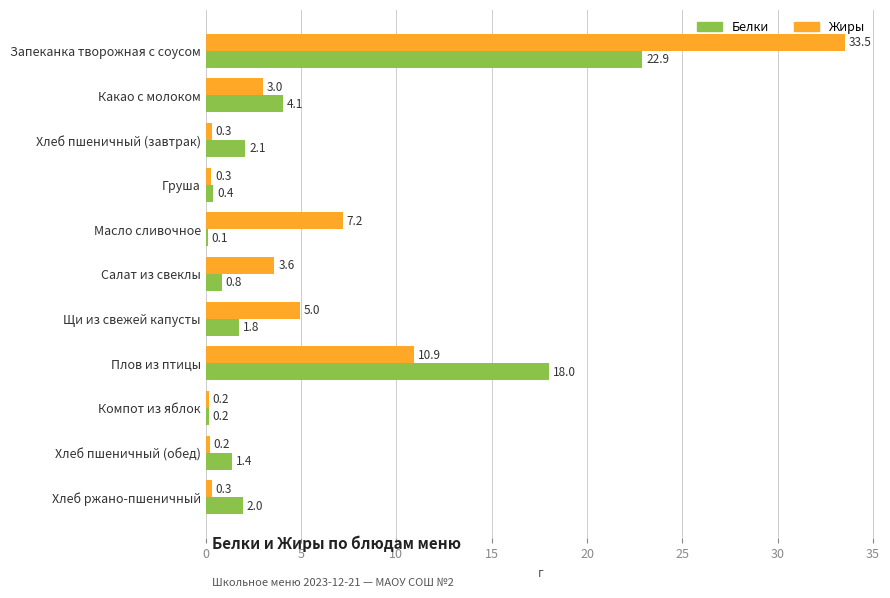

Which series changed the most between Какао с молоком and Компот из яблок?

Белки